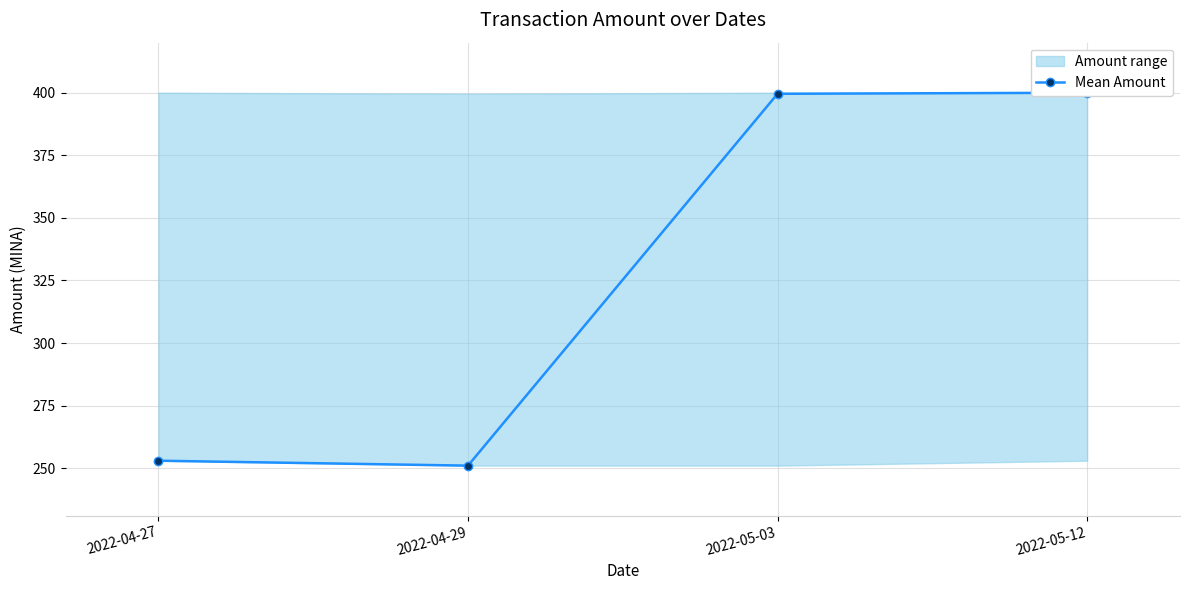

What is the label of the 3rd point from the left?

2022-05-03